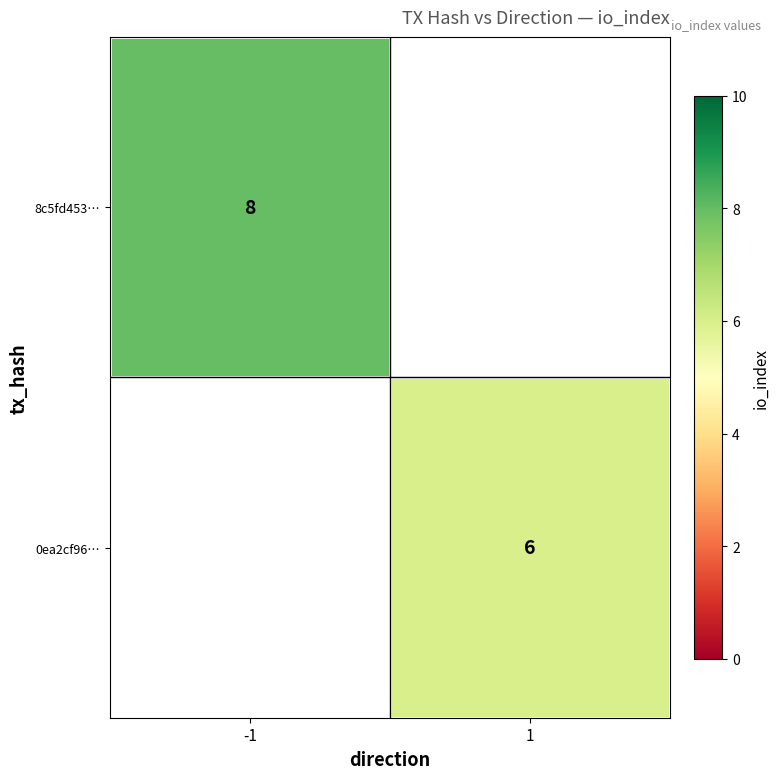

Is the value of 0ea2cf96… at 1 greater than the value of 8c5fd453… at -1?

No